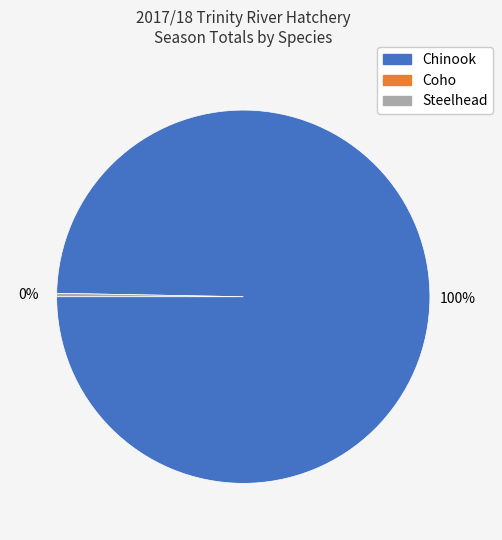

Is there any slice that represents more than half of the pie?

Yes